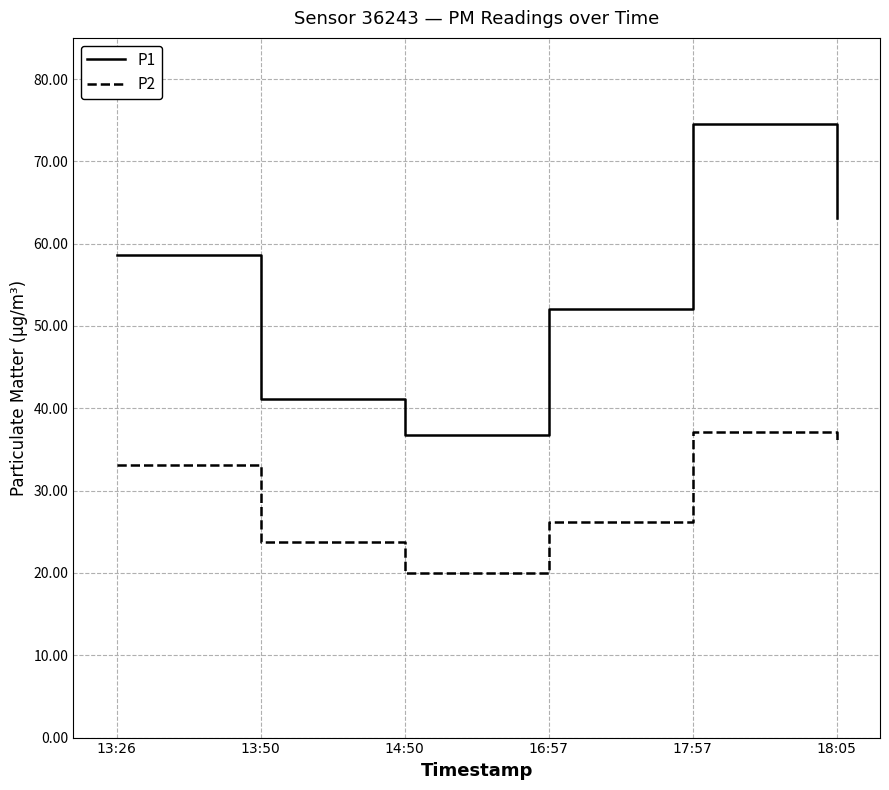

What is the sum of the P1 values at 18:05 and 17:57?

137.6